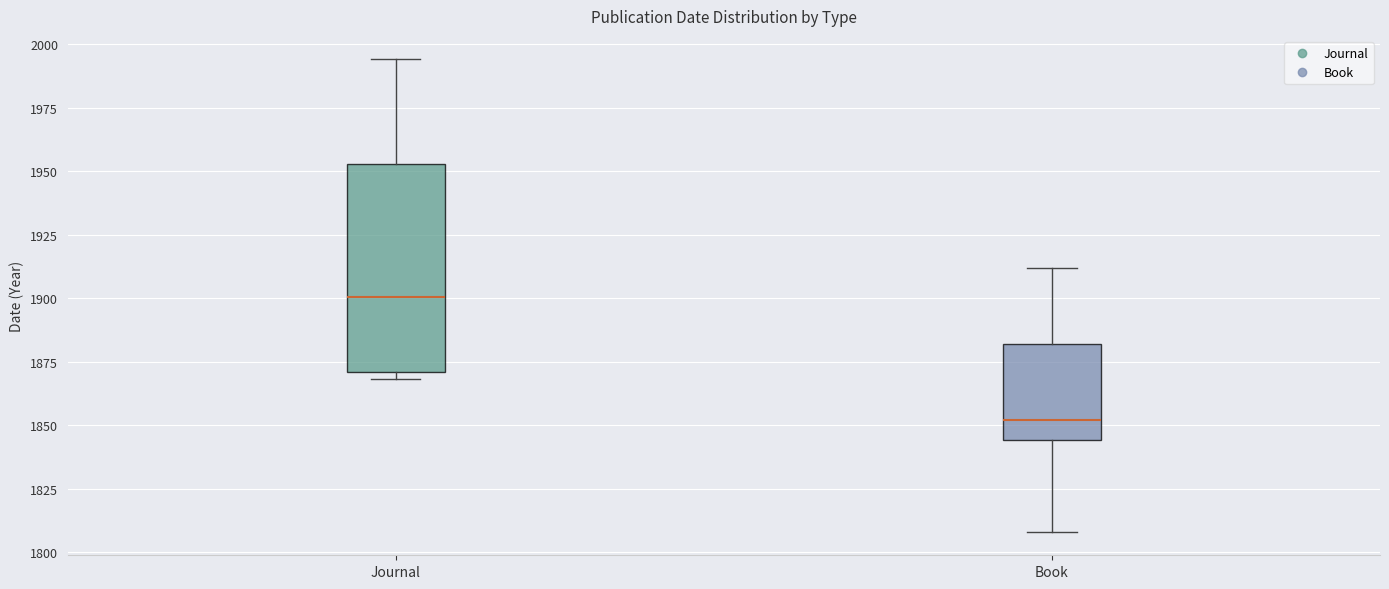

Where is the lower edge of the box for Journal on the y-axis? The values are not printed on the chart, so give them approximately, as read against the axis.

1870